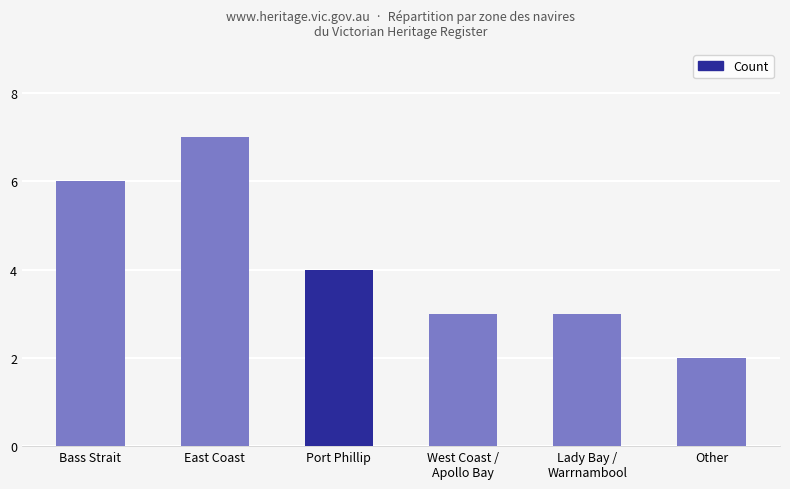

Which has a higher value, Bass Strait or Other?

Bass Strait